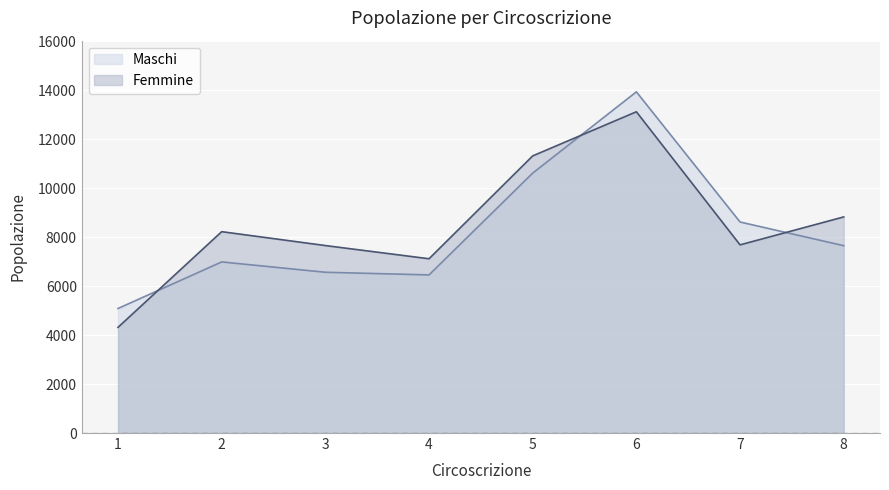

Rank the series by their maximum value, from lowest to highest.

Femmine, Maschi